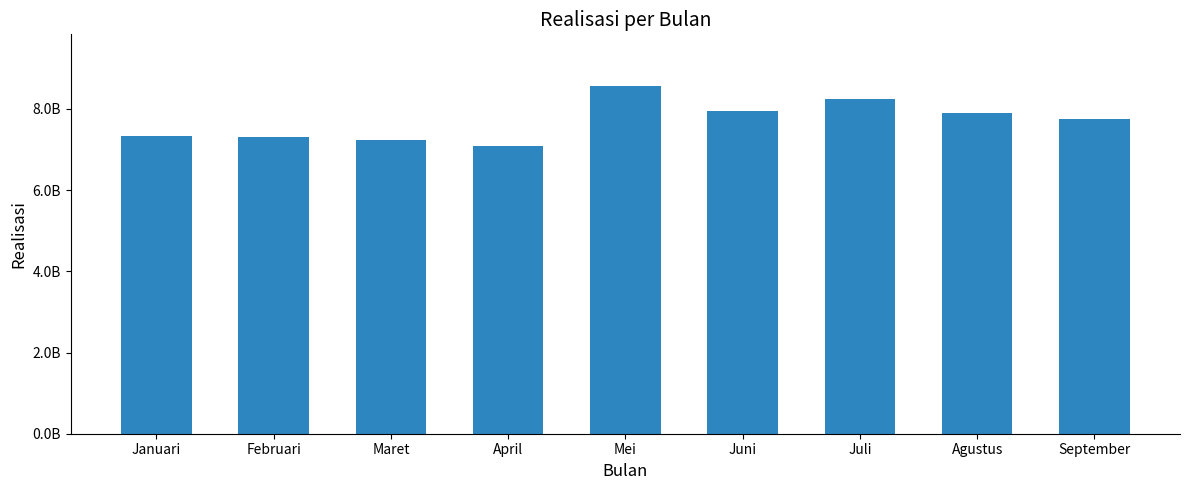

Approximately how many times larger is the value at Agustus compared to Januari?

1.1